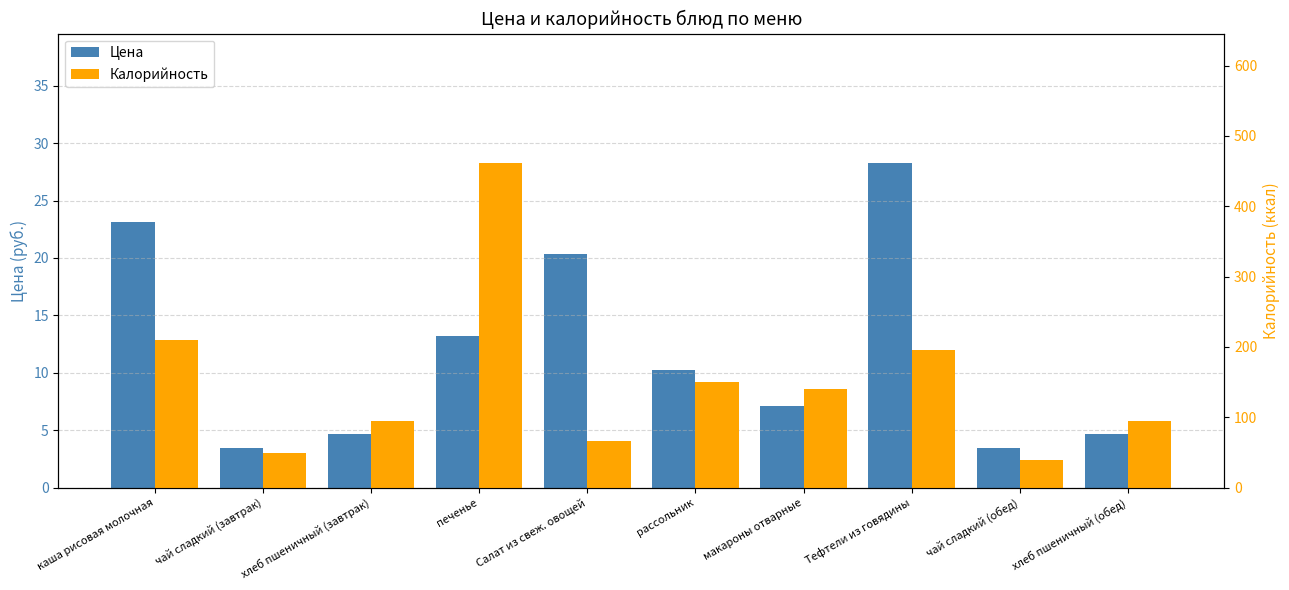

What is the difference between the Цена values at хлеб пшеничный (завтрак) and макароны отварные?

2.5